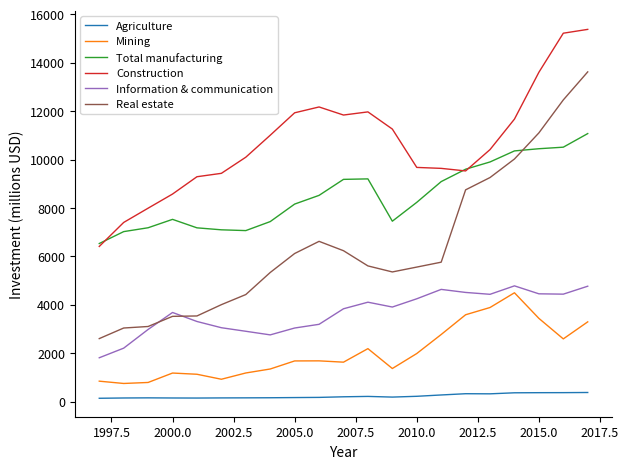

List the series in order of their overall mean, lowest first.

Agriculture, Mining, Information & communication, Real estate, Total manufacturing, Construction